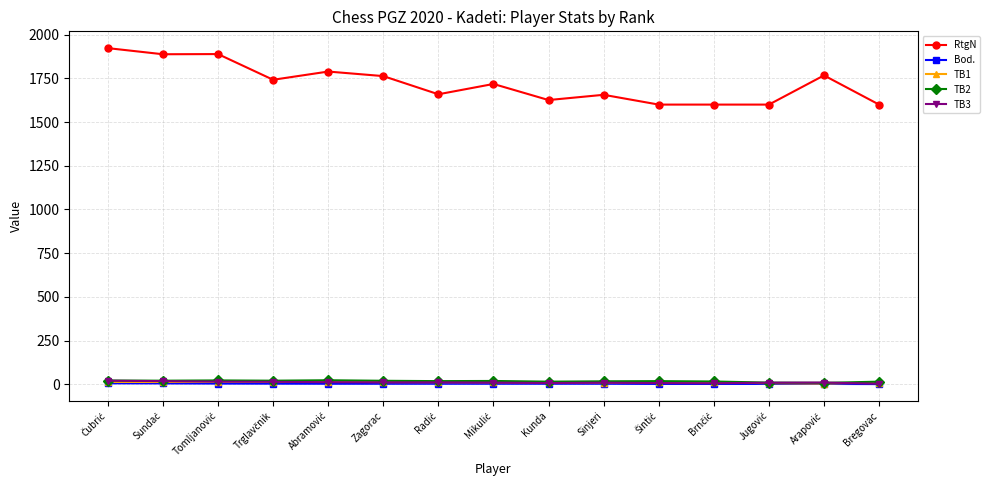

True or false: TB1 and RtgN cross at least once.

False